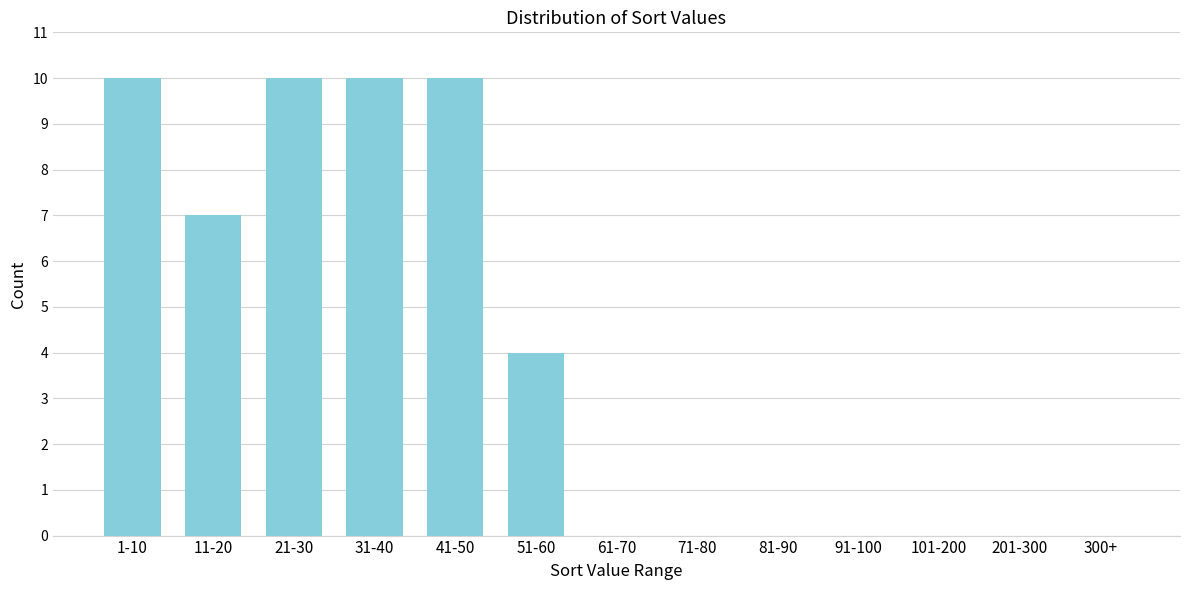

Reading left to right, what are all the values shown in this chart?

1-10=10	11-20=7	21-30=10	31-40=10	41-50=10	51-60=4	61-70=0	71-80=0	81-90=0	91-100=0	101-200=0	201-300=0	300+=0